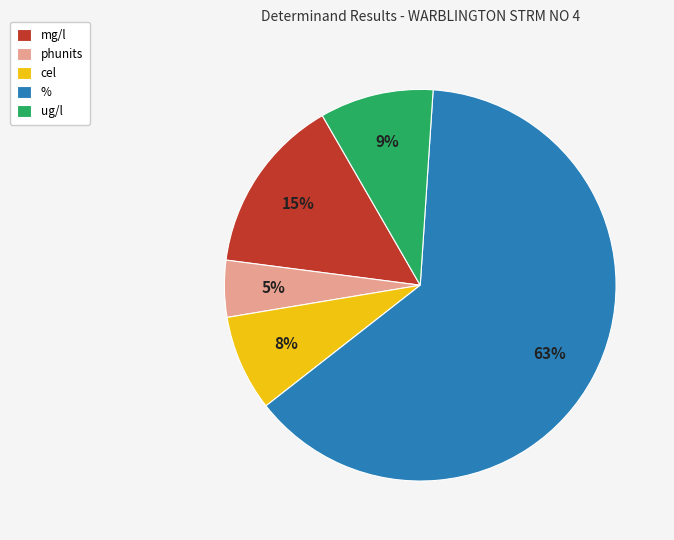

Rank the categories by value from highest to lowest.

%, mg/l, ug/l, cel, phunits